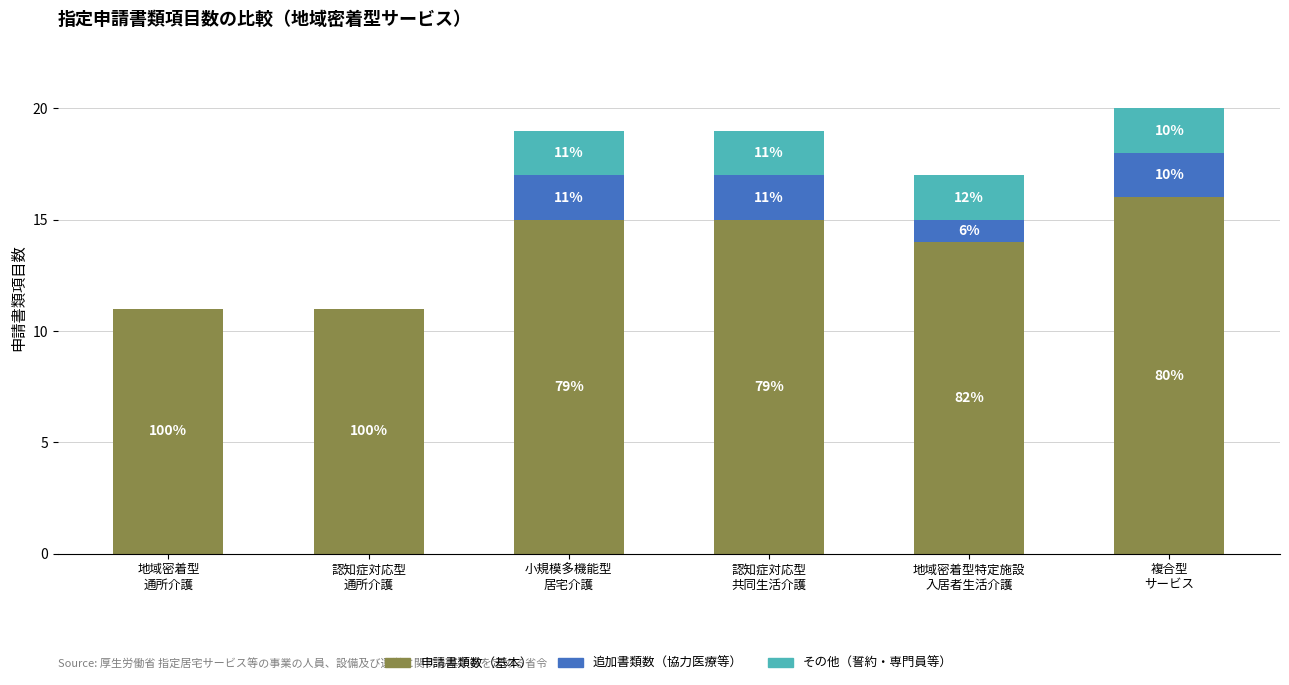

The value of 申請書類数（基本） at 複合型
サービス is 7. True or false?

False